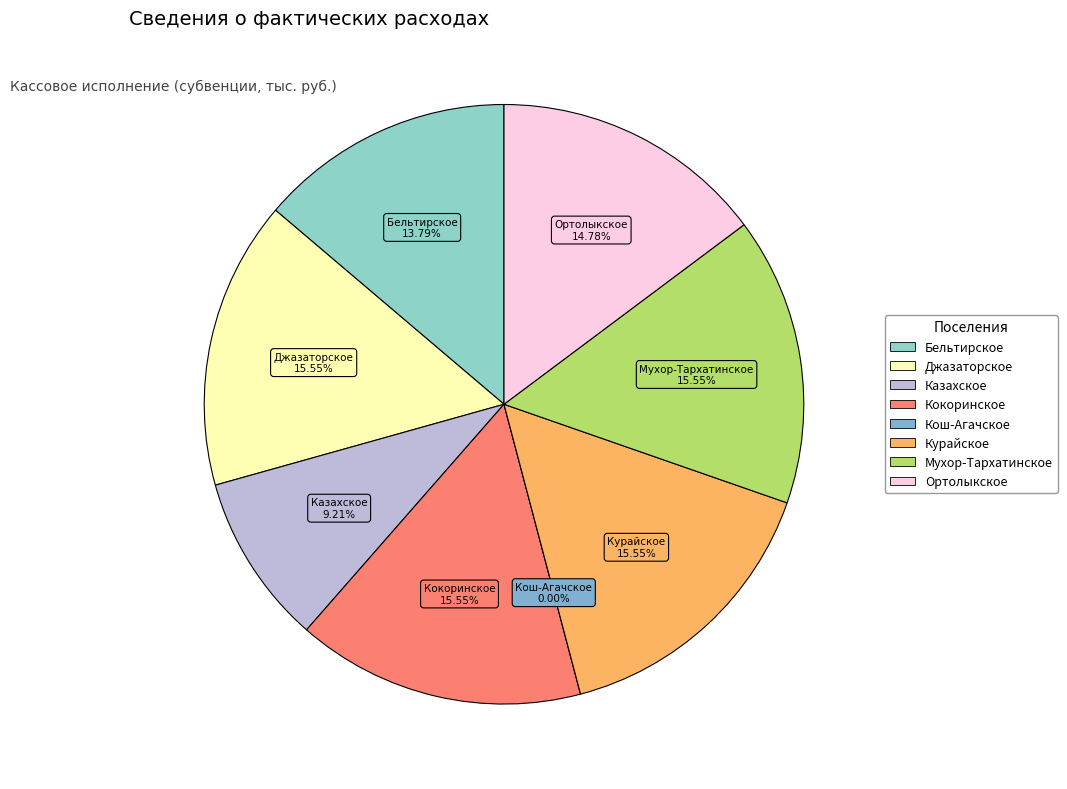

What is the ratio of the value at Ортолыкское сельское поселение to the value at Кокоринское сельское поселение?

1.0